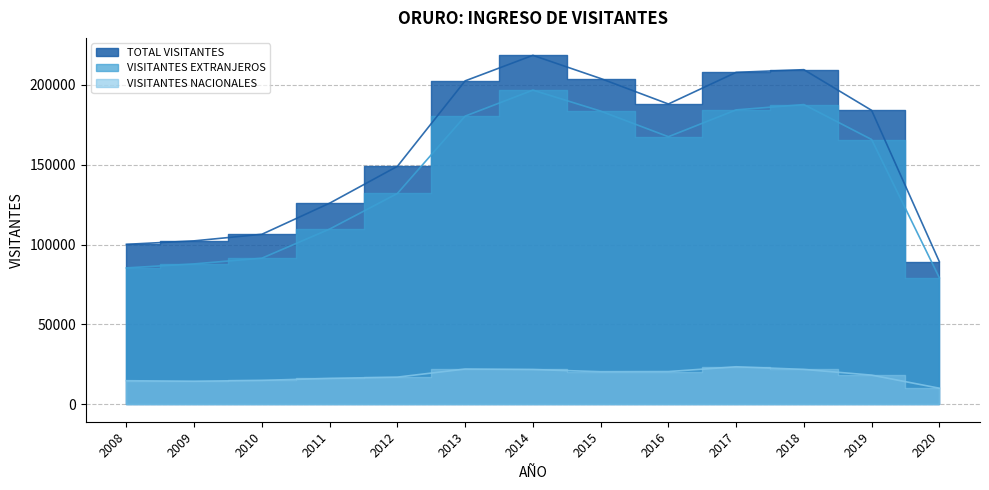

What is the maximum value for VISITANTES NACIONALES?

23487